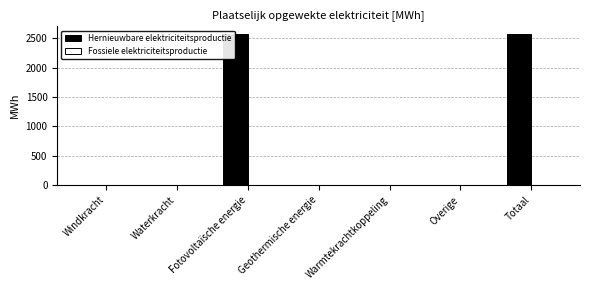

Is it true that the value at Geothermische energie is -1046.0?

False